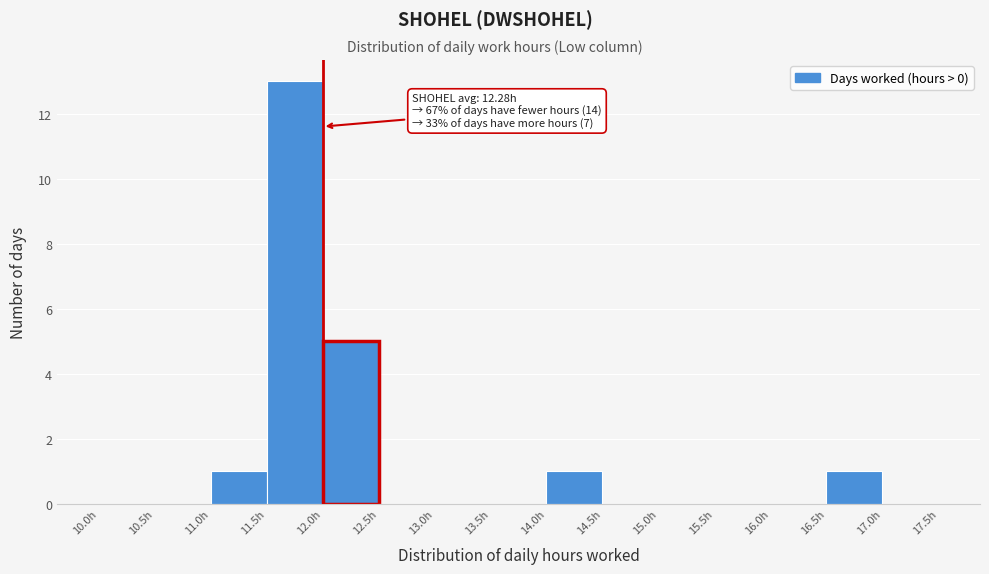

Over which range of the x-axis is the bar tallest?

11.5 to 12.0